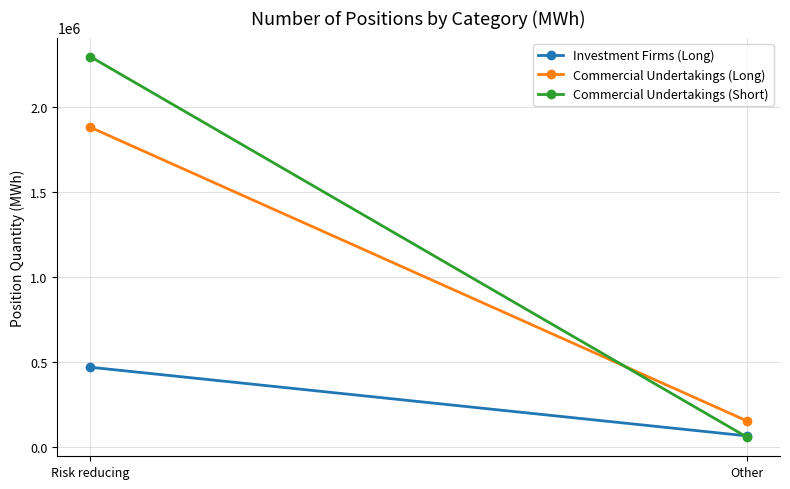

What is the approximate value of Commercial Undertakings (Short) at Risk reducing?

2296500